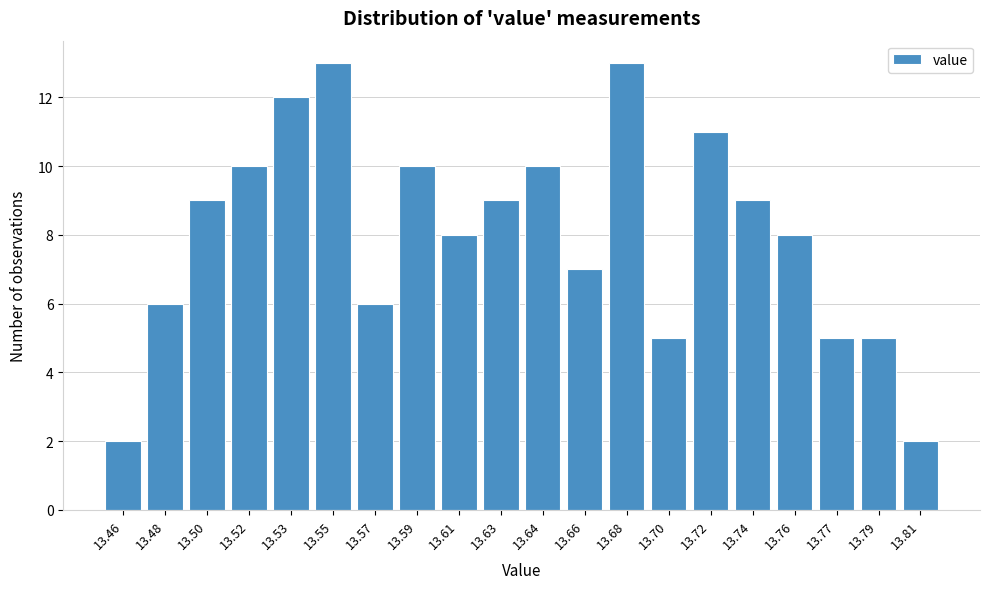

Reading right to left, extract all data points from this chart.

2	5	5	8	9	11	5	13	7	10	9	8	10	6	13	12	10	9	6	2